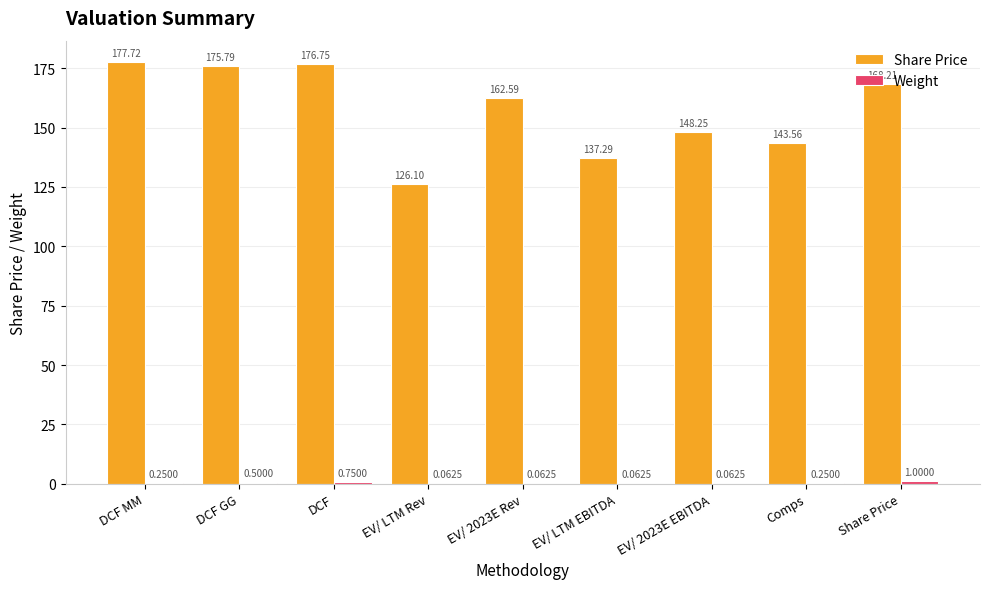

How many data points does each series have?

9